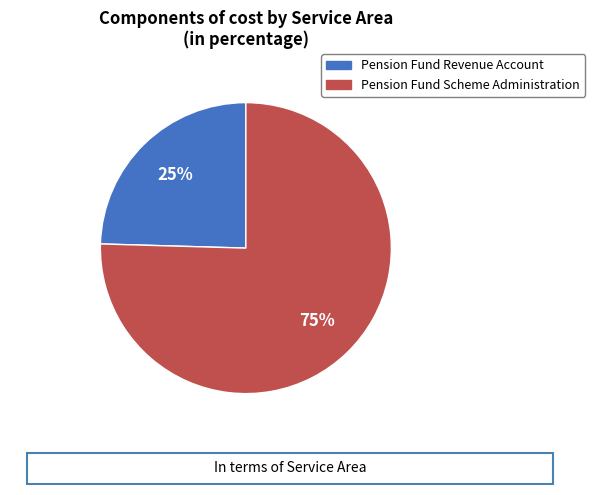

Rank the categories by value from lowest to highest.

Pension Fund Revenue Account, Pension Fund Scheme Administration